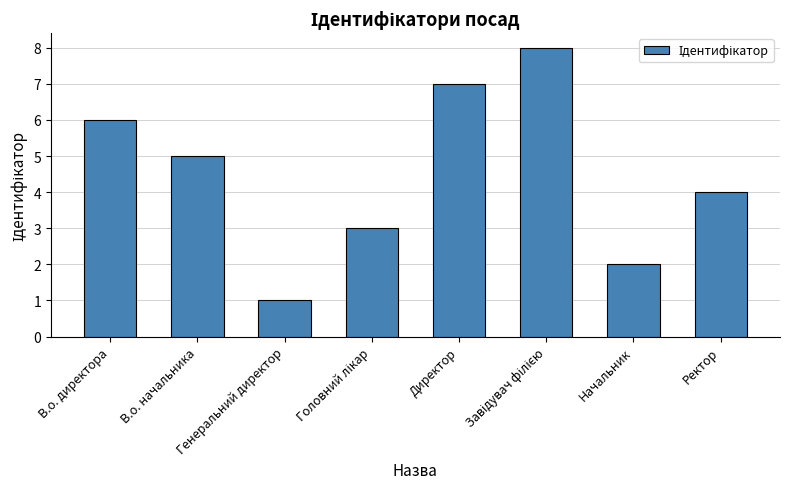

What is the difference between the maximum and second lowest values?

6